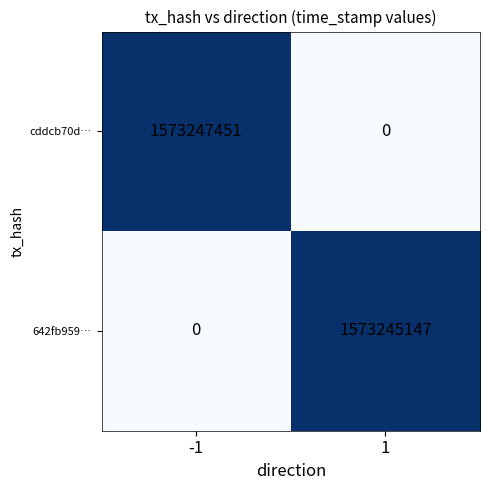

How many values in the cddcb70d… series are below 1573247451?

1